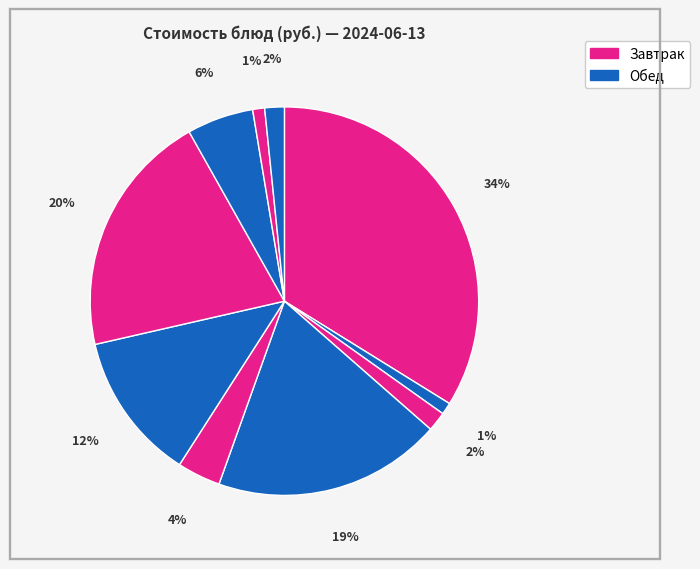

To the nearest percent, what is the average slice percentage?

10%